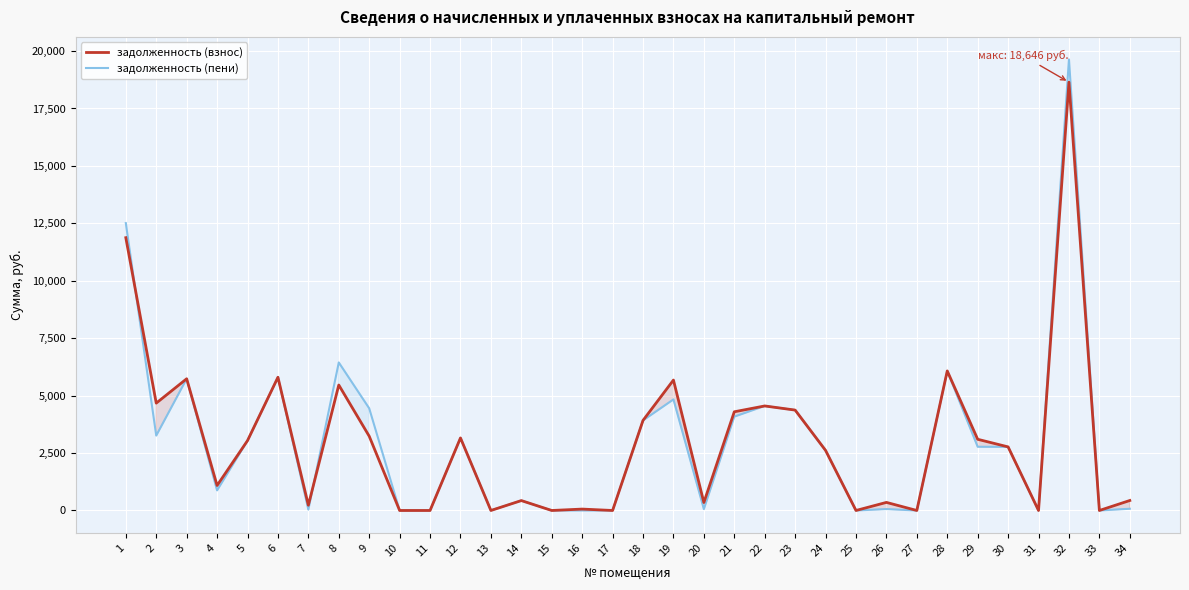

What is the sum of all задолженность (пени) values?

101570.9